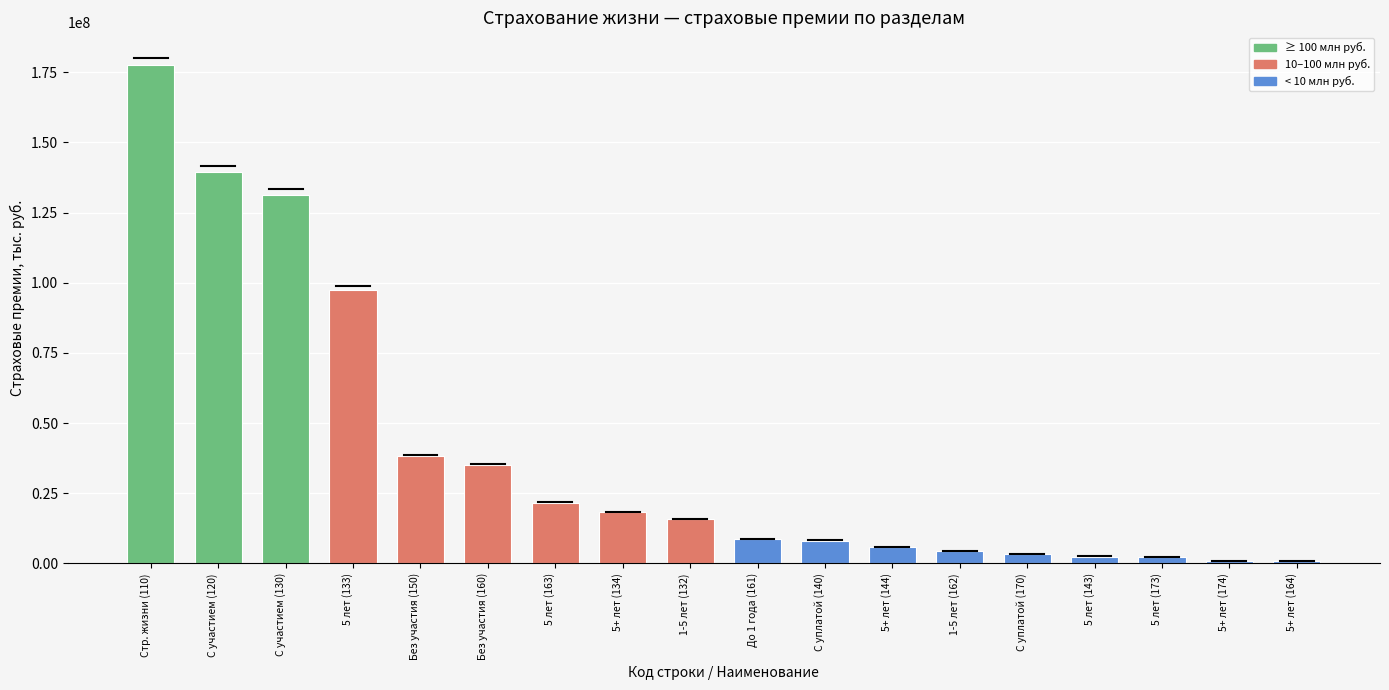

Which category has the highest value across all series?

Стр. жизни (110)